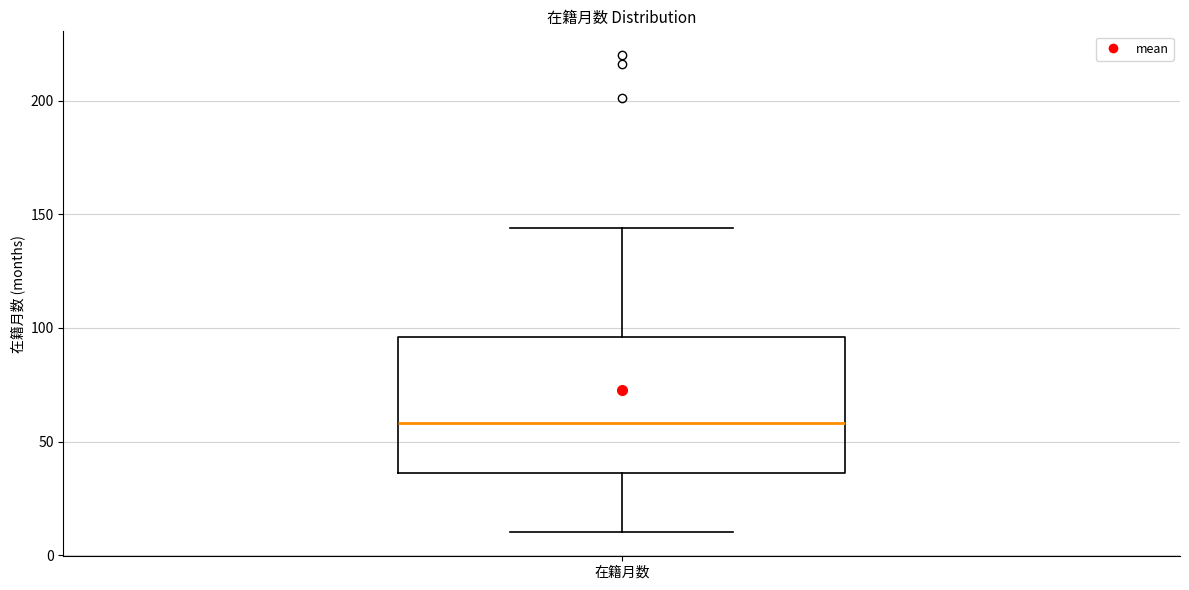

Transcribe this box plot: give where the median line is, the range the box spans, and where the two whiskers end, as read against the y-axis. The values are not printed on the chart, so give them approximately, as read against the axis.

median 60, box 35 to 95, whiskers 10 to 145